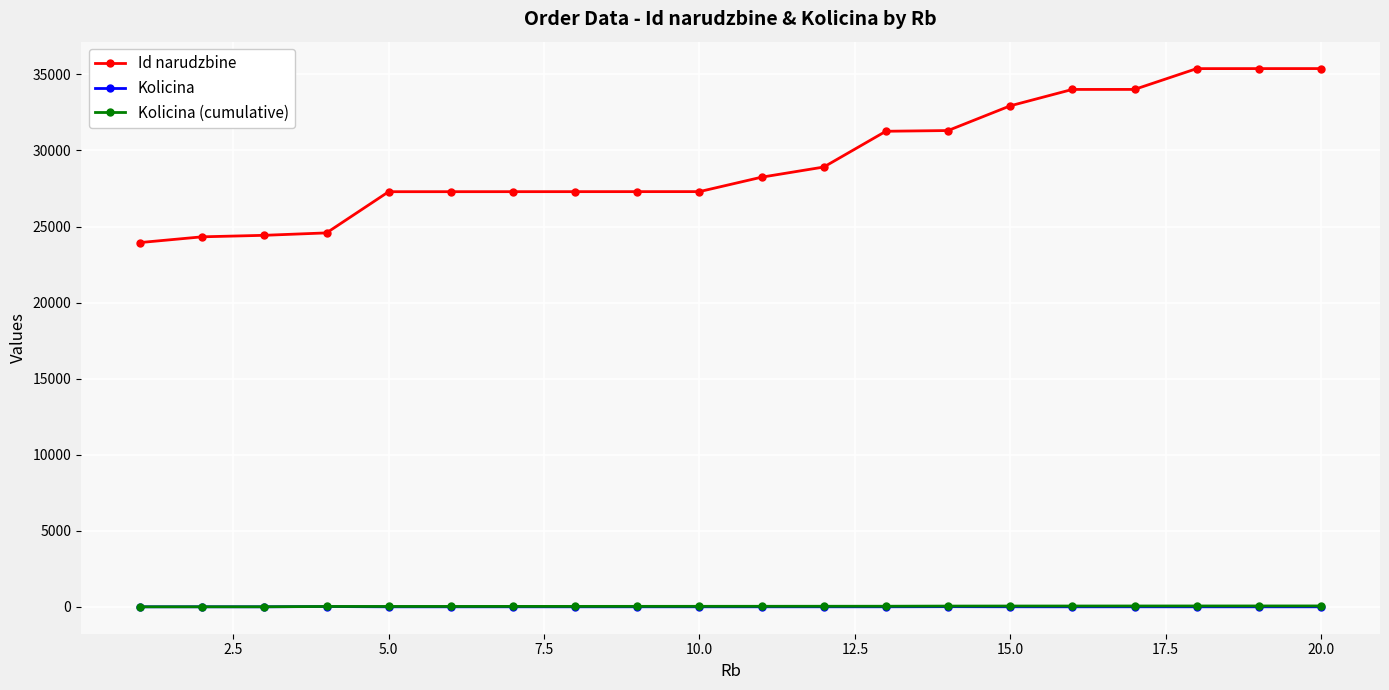

Which series has the largest range (max minus min)?

Id narudzbine